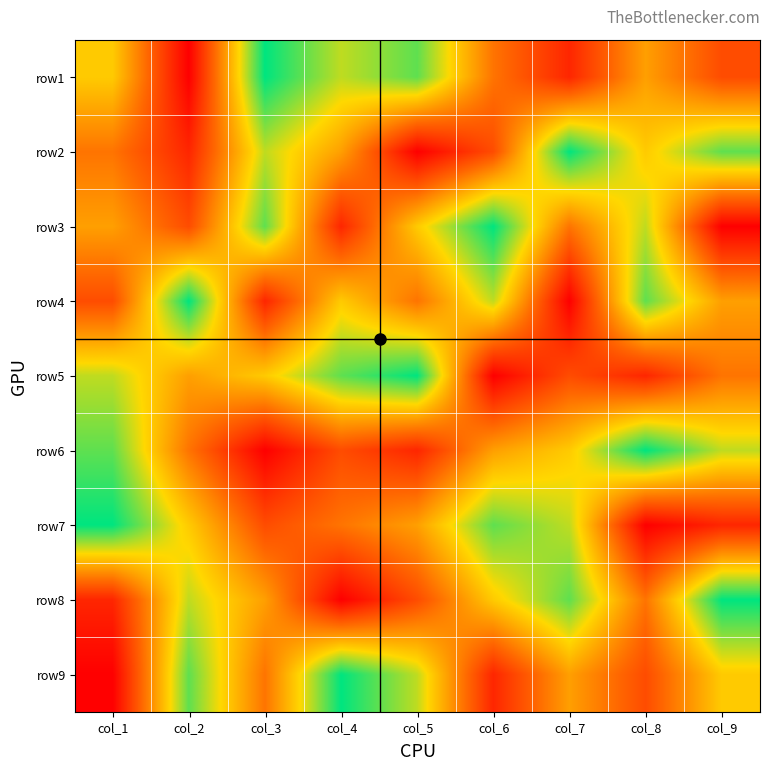

What is the difference between the highest and lowest values at col_3?

8